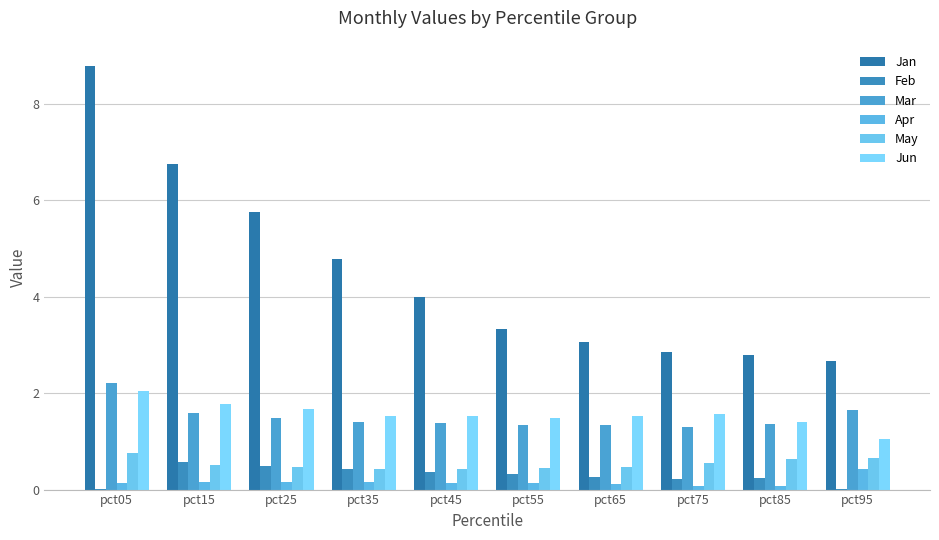

What is the value of the Jun bar at the 7th from the left?

1.5